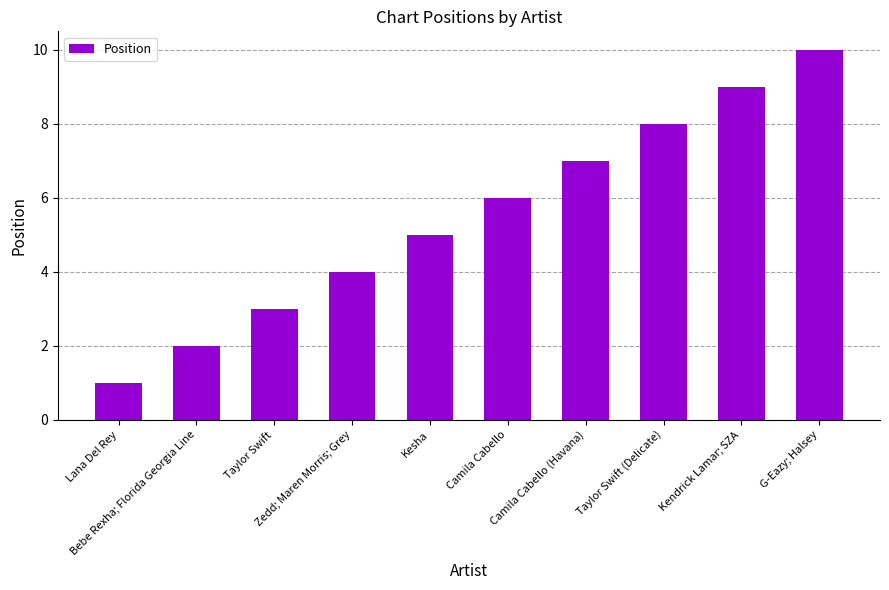

What is the difference between the second highest and second lowest values?

7